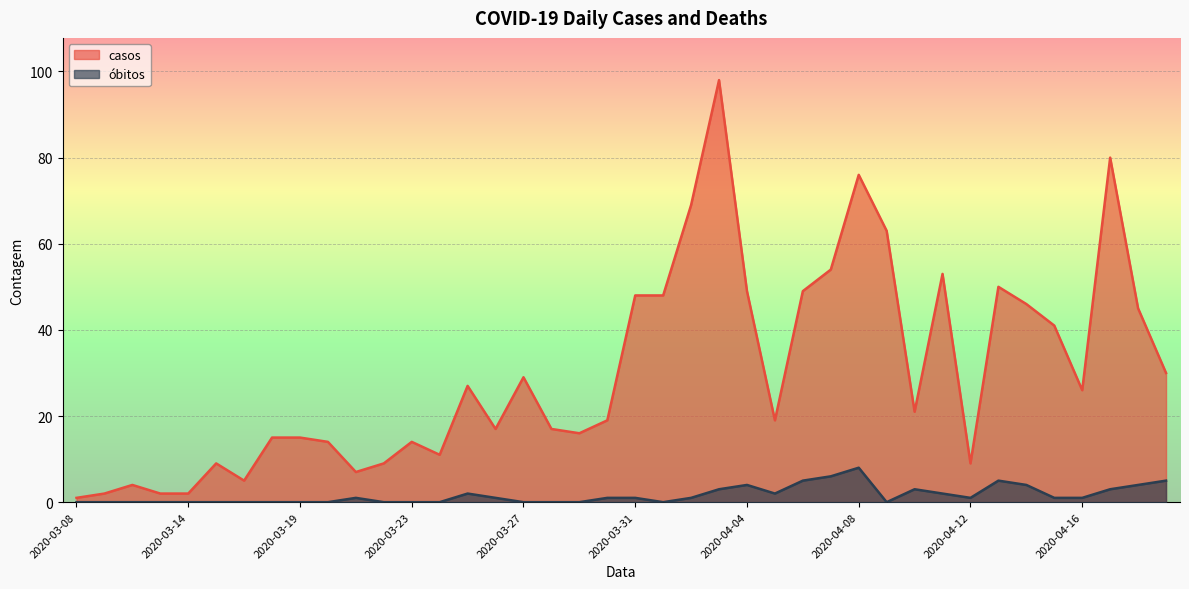

The casos series shows 98 at 2020-04-03. True or false?

True